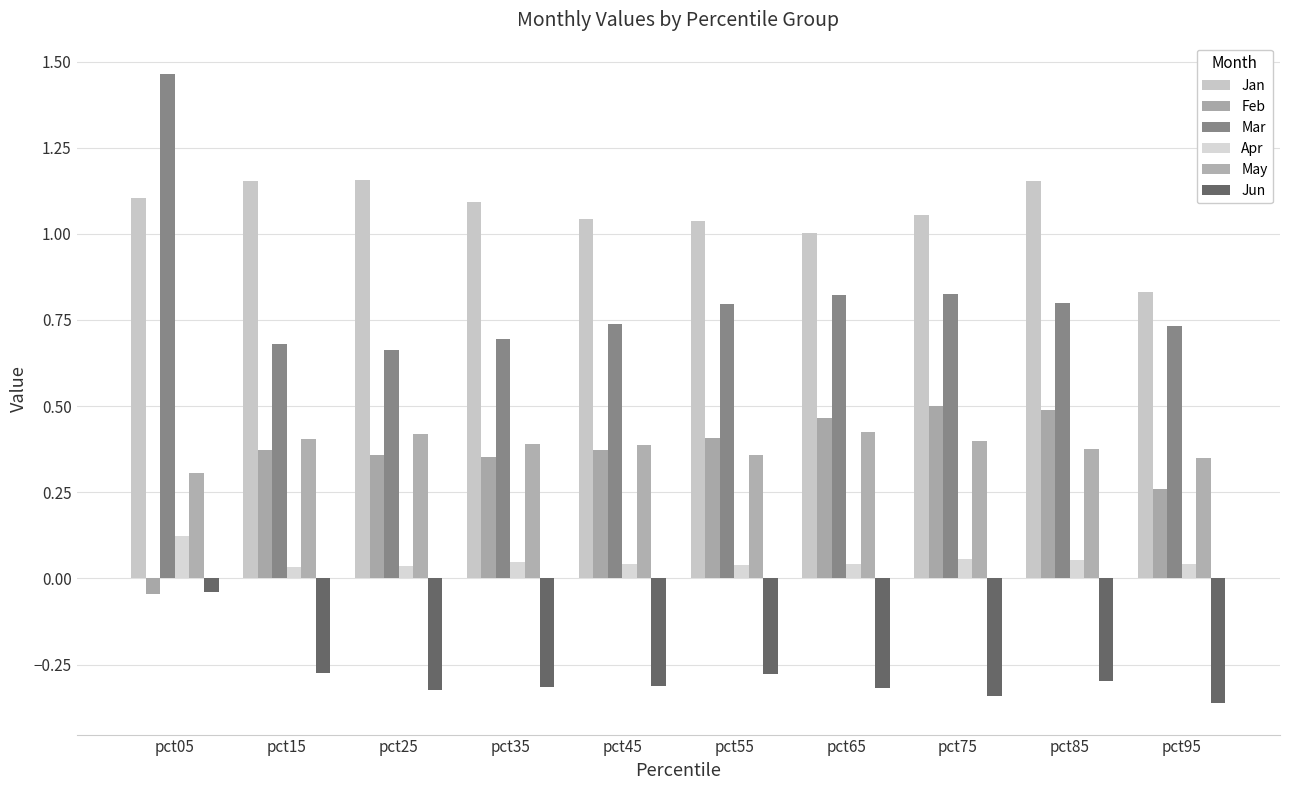

Which series has the largest total across all categories?

Jan